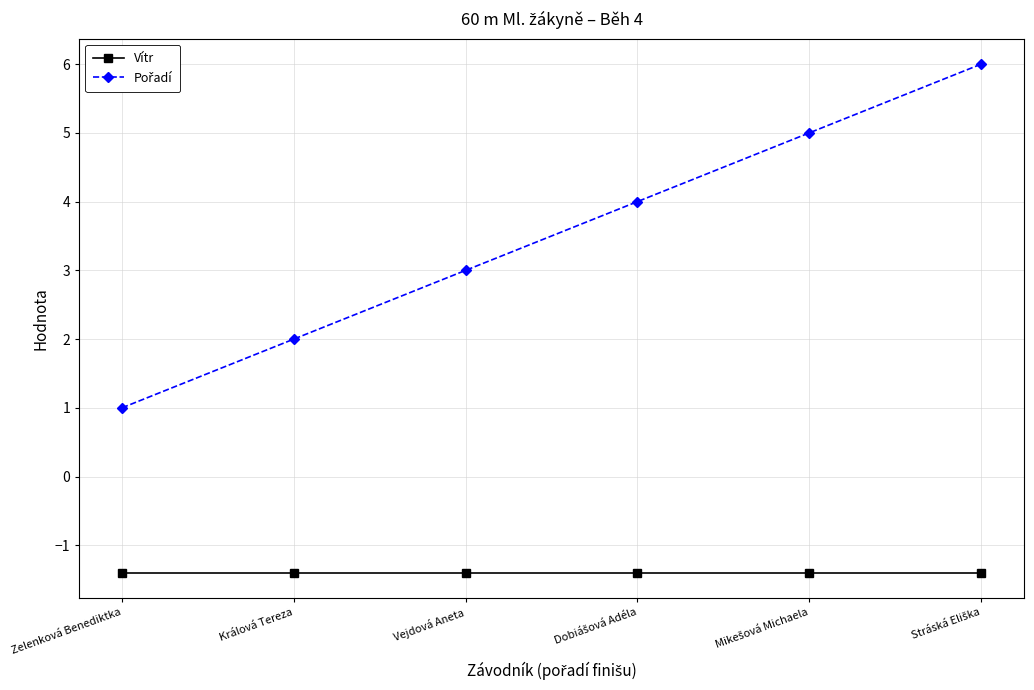

What is the average value of the Vítr series?

-1.4